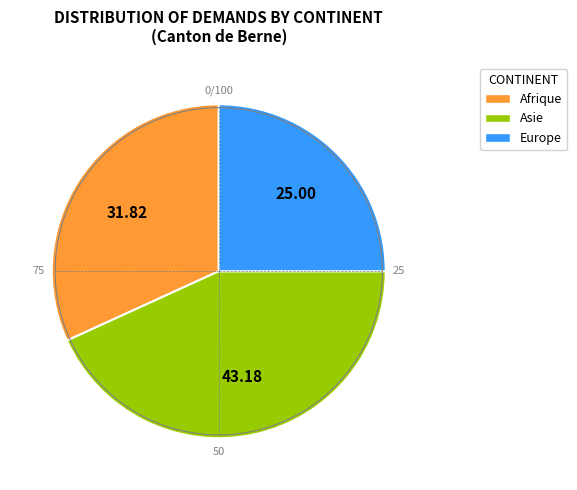

What is the largest slice in the pie chart?

Asie